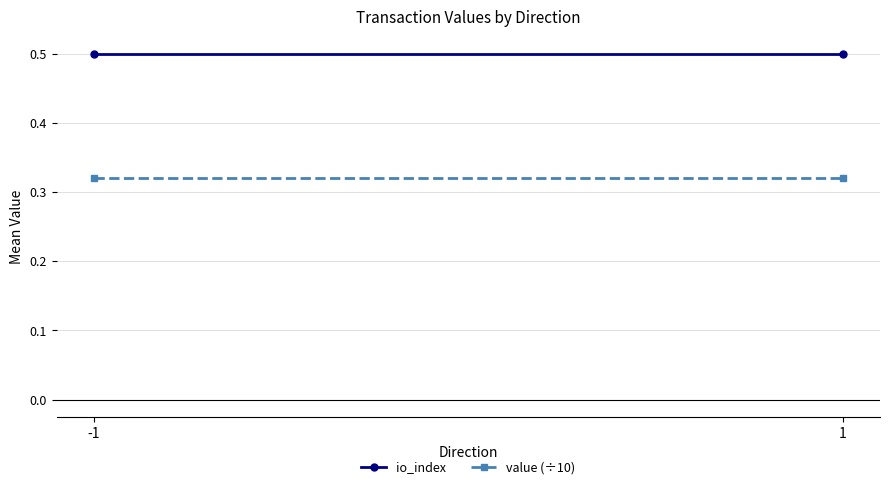

What is the value of the value (÷10) point at the 1st from the left?

0.3